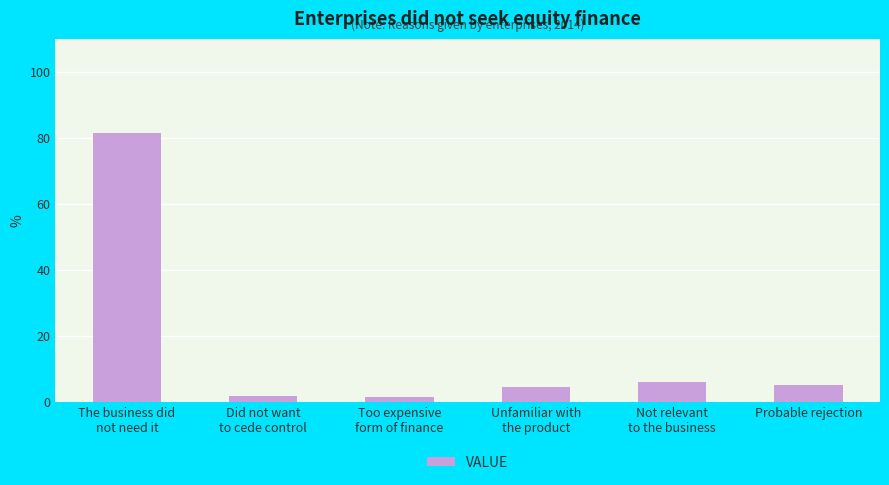

Are the bars horizontal?

No